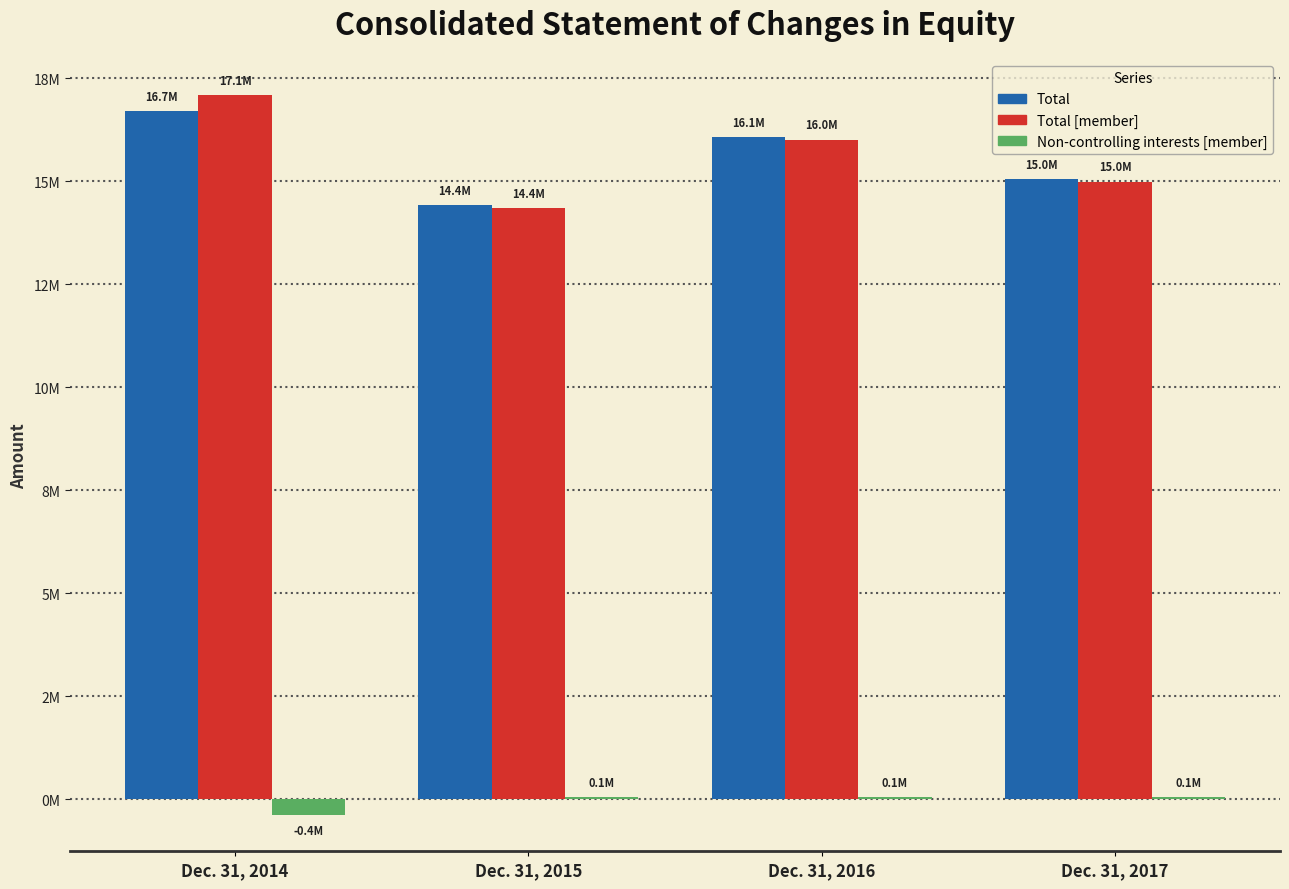

Are the bars grouped side by side (vs. stacked)?

Yes